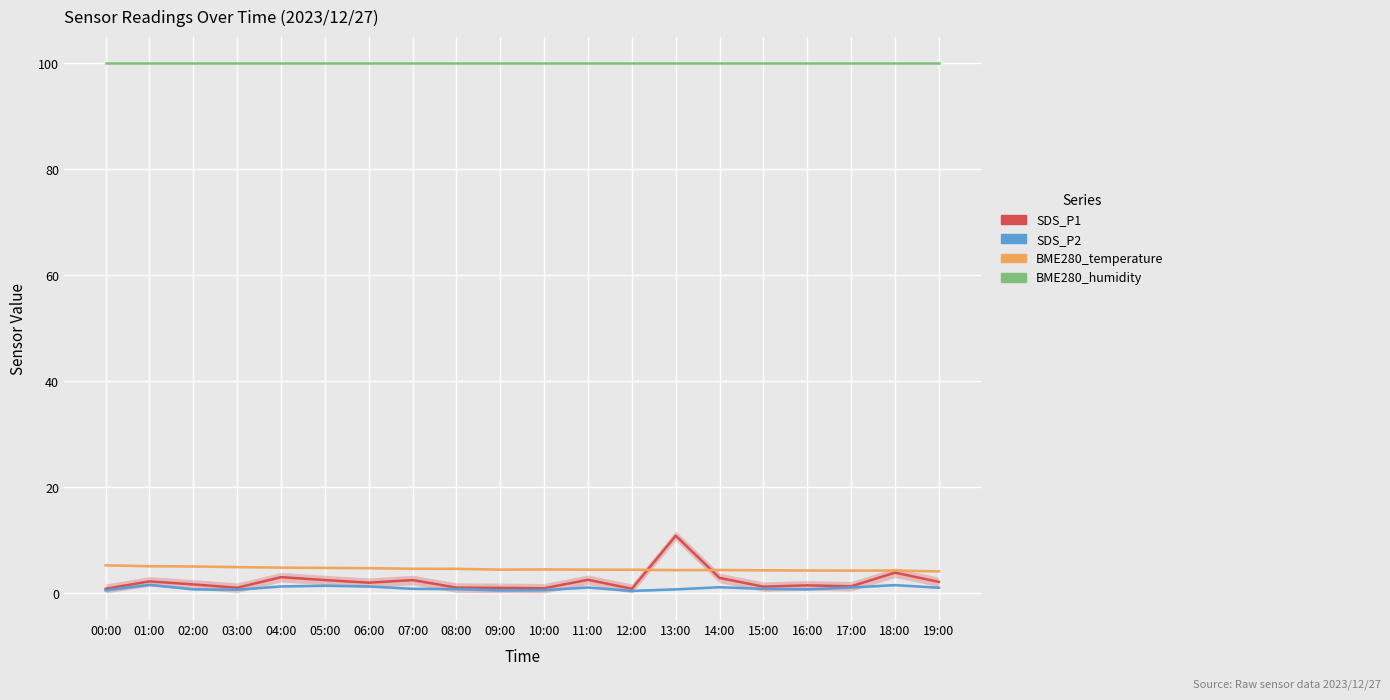

True or false: SDS_P2 and BME280_temperature cross at least once.

False